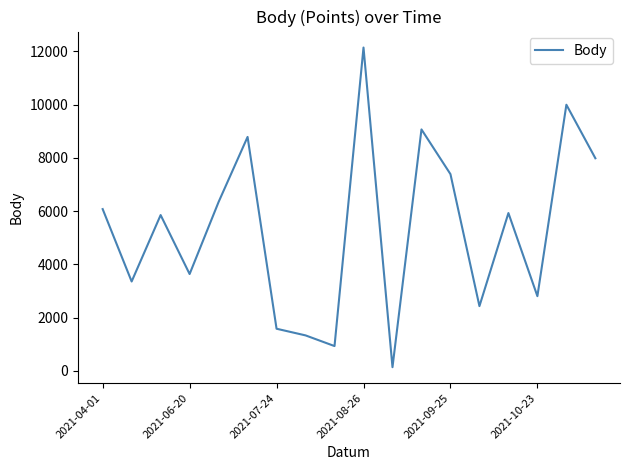

What is the maximum value shown in the chart?

12141